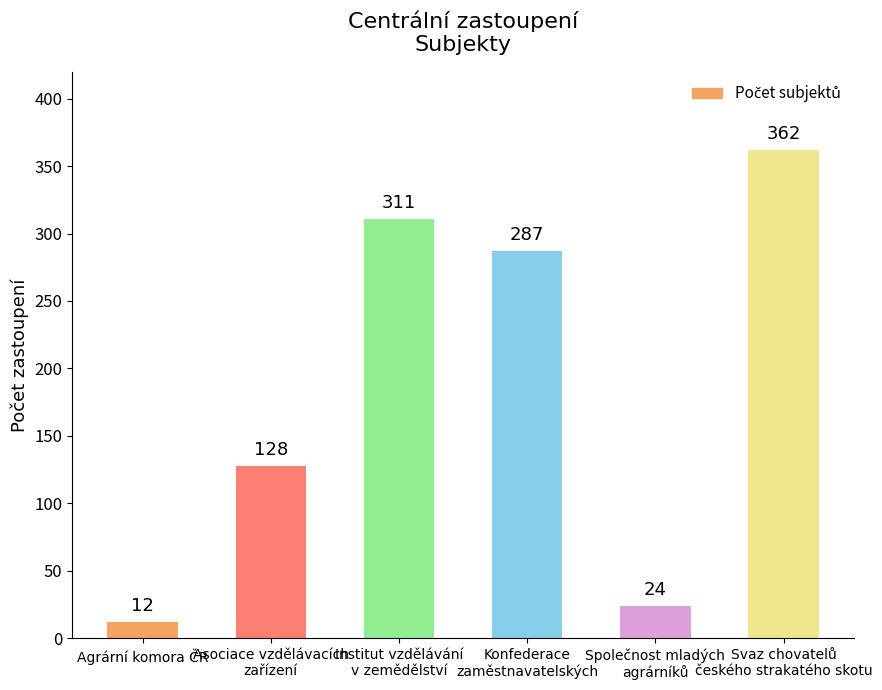

What is the difference between the second highest and second lowest values?

287